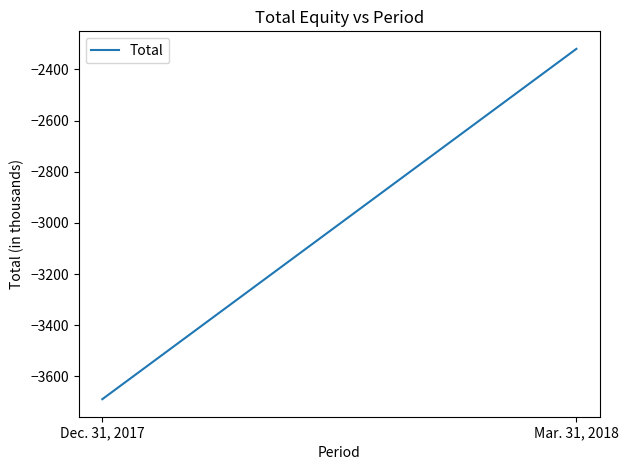

How many lines are shown in the chart?

1